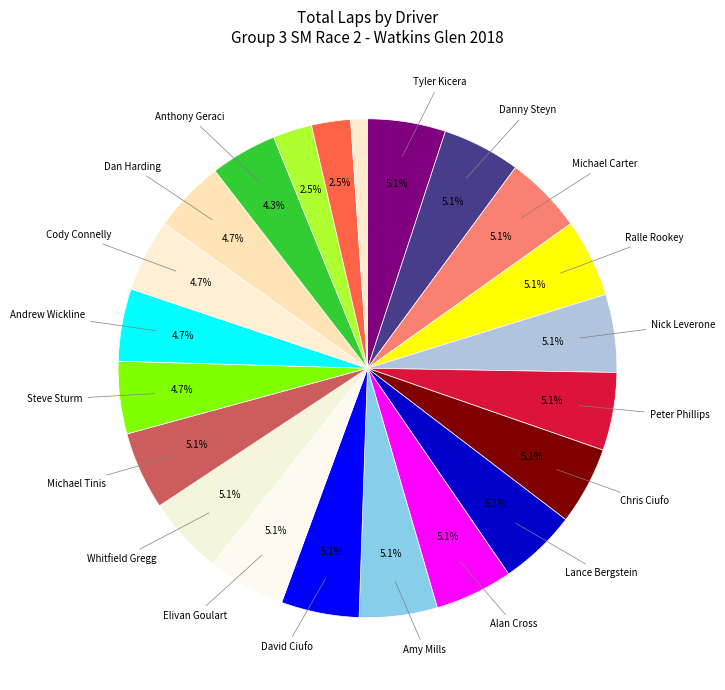

How many segments does this pie chart have?

22